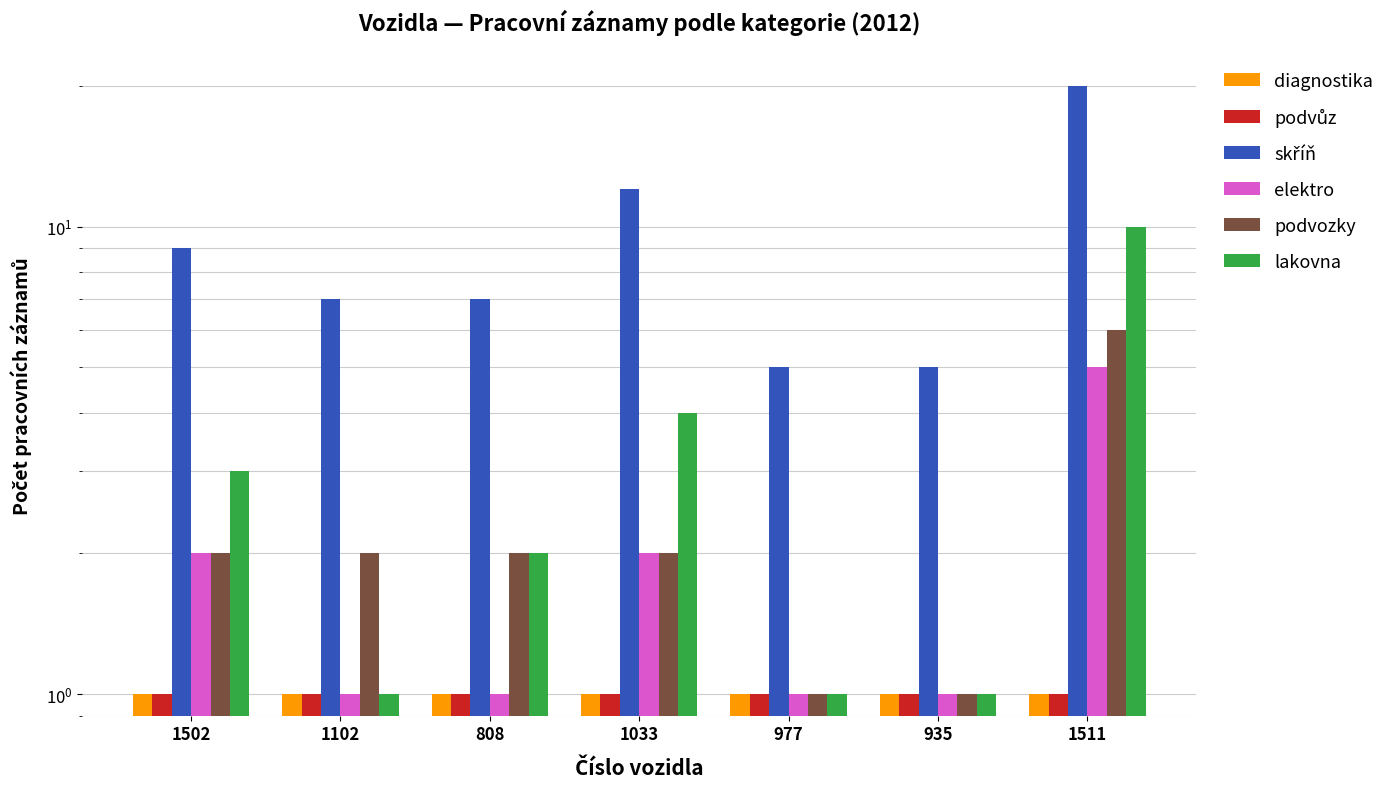

What is the spread (max minus min) of values at 977?

4